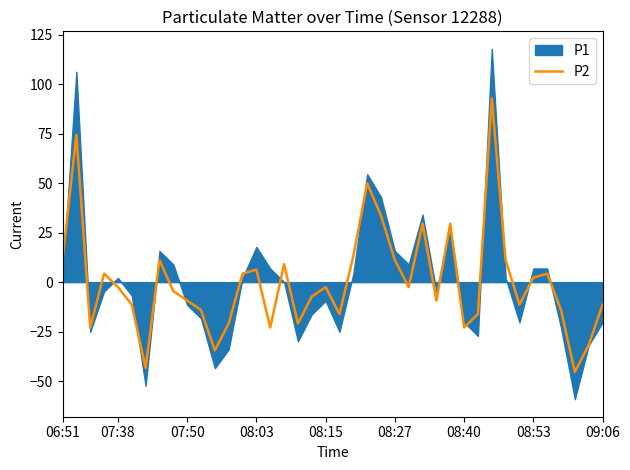

True or false: P2 has a value of -2.5 at 08:15.

True